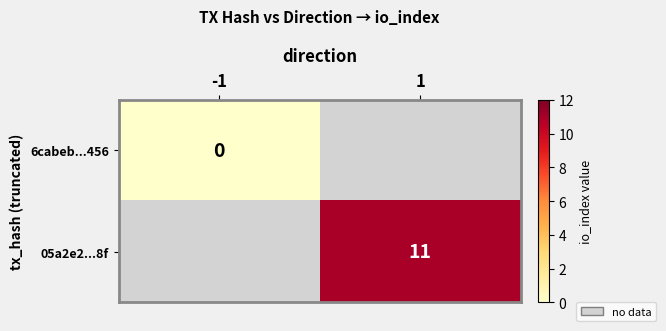

The 05a2e2...8f series shows 11 at 1. True or false?

True